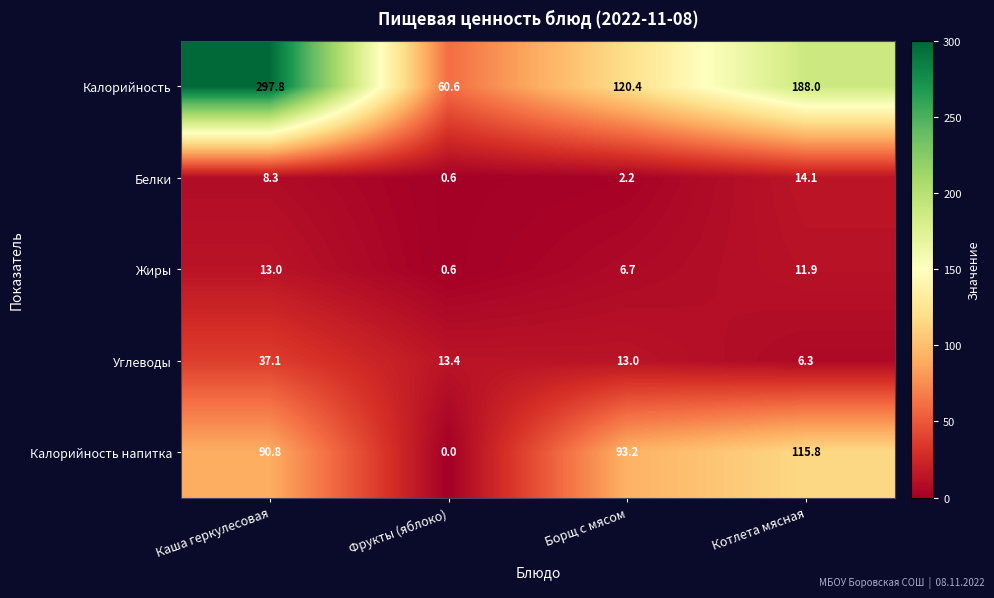

At how many categories does at least one series exceed 55?

4